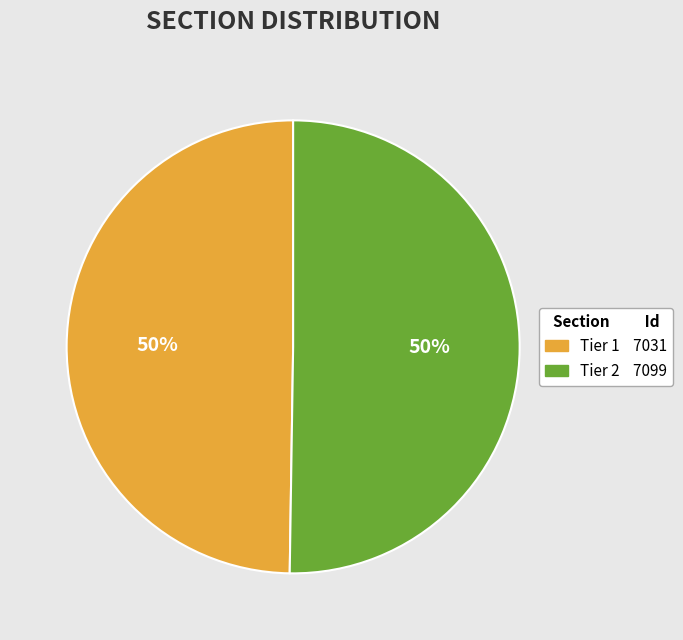

What is the ratio of the value at Tier 1 to the value at Tier 2?

1.0